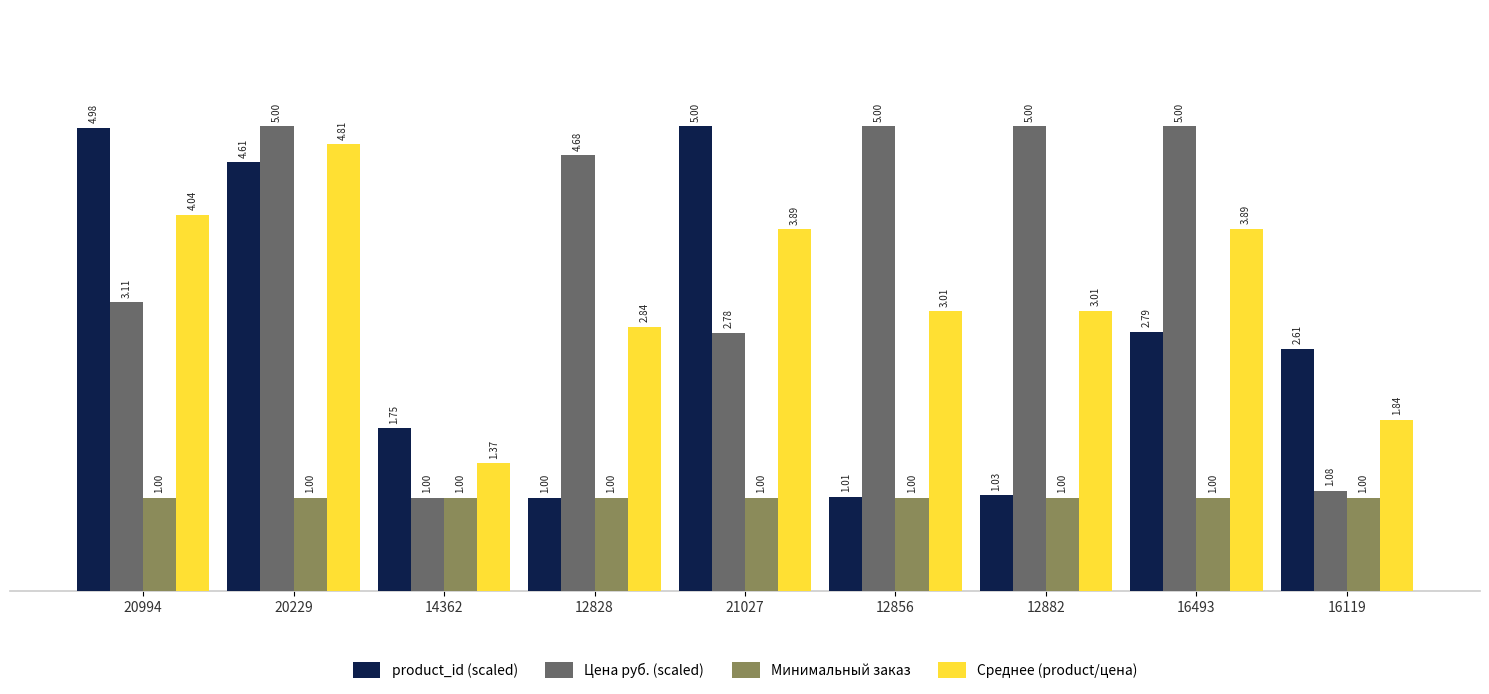

Which series changed the most between 21027 and 12882?

product_id (scaled)